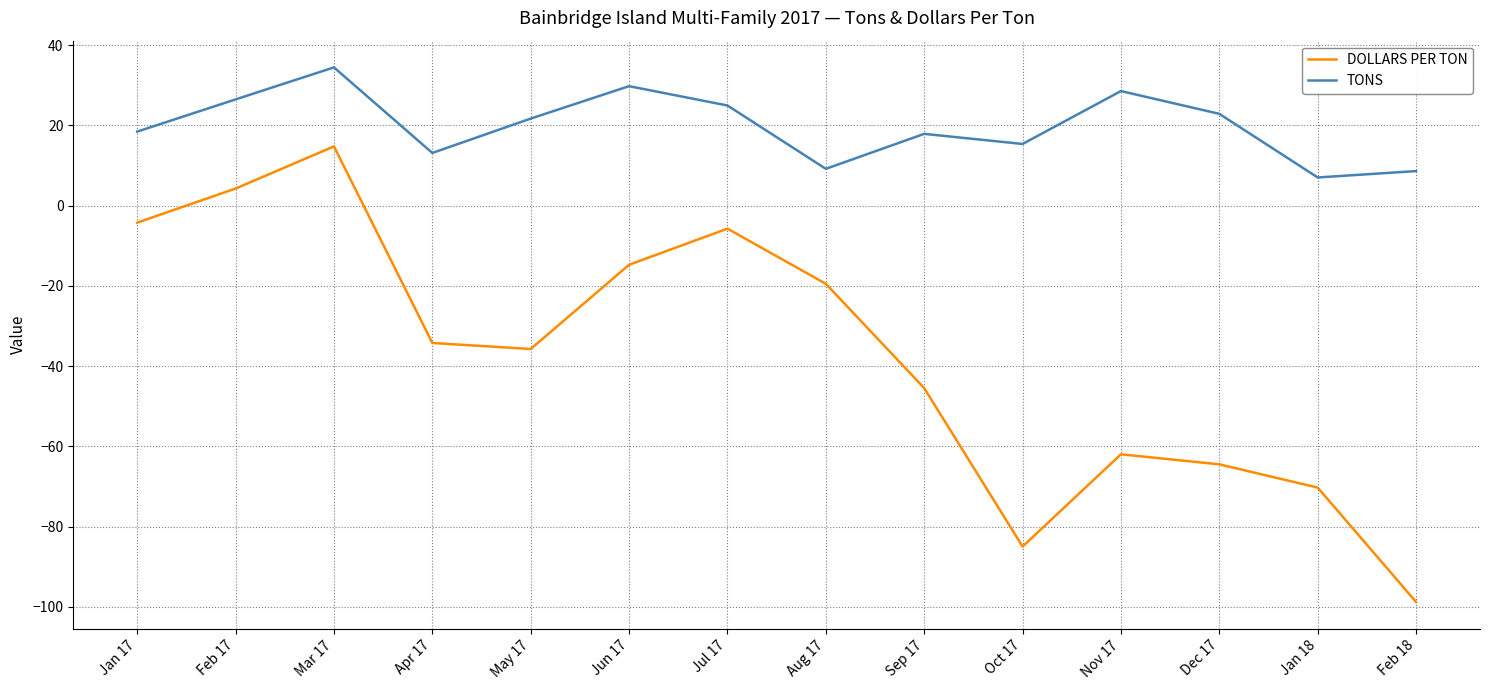

Rank the series by their average value, from lowest to highest.

DOLLARS PER TON, TONS